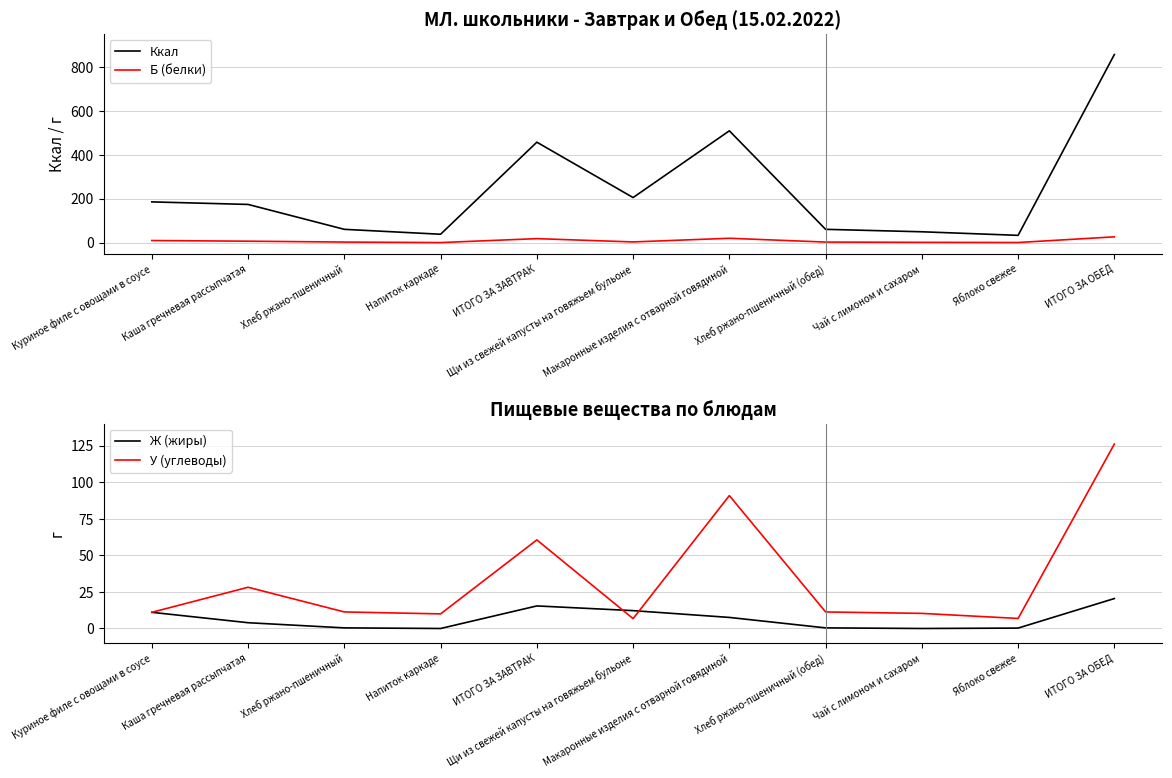

Reading left to right, list all the values displayed in this chart.

Ккал: Куриное филе с овощами в соусе=185.3	Каша гречневая рассыпчатая=173.7	Хлеб ржано-пшеничный=60.3	Напиток каркаде=37.9	ИТОГО ЗА ЗАВТРАК=457.2	Щи из свежей капусты на говяжьем бульоне=205.0	Макаронные изделия с отварной говядиной=509.0	Хлеб ржано-пшеничный (обед)=60.3	Чай с лимоном и сахаром=49.2	Яблоко свежее=32.9	ИТОГО ЗА ОБЕД=856.3
Б (белки): Куриное филе с овощами в соусе=9.3	Каша гречневая рассыпчатая=6.3	Хлеб ржано-пшеничный=2.3	Напиток каркаде=0.0	ИТОГО ЗА ЗАВТРАК=17.9	Щи из свежей капусты на говяжьем бульоне=2.9	Макаронные изделия с отварной говядиной=19.6	Хлеб ржано-пшеничный (обед)=2.3	Чай с лимоном и сахаром=1.0	Яблоко свежее=0.3	ИТОГО ЗА ОБЕД=26.1
Ж (жиры): Куриное филе с овощами в соусе=11.1	Каша гречневая рассыпчатая=4.0	Хлеб ржано-пшеничный=0.4	Напиток каркаде=0.0	ИТОГО ЗА ЗАВТРАК=15.4	Щи из свежей капусты на говяжьем бульоне=12.2	Макаронные изделия с отварной говядиной=7.6	Хлеб ржано-пшеничный (обед)=0.4	Чай с лимоном и сахаром=0.0	Яблоко свежее=0.3	ИТОГО ЗА ОБЕД=20.5
У (углеводы): Куриное филе с овощами в соусе=11.1	Каша гречневая рассыпчатая=28.2	Хлеб ржано-пшеничный=11.3	Напиток каркаде=10.0	ИТОГО ЗА ЗАВТРАК=60.5	Щи из свежей капусты на говяжьем бульоне=6.7	Макаронные изделия с отварной говядиной=90.8	Хлеб ржано-пшеничный (обед)=11.3	Чай с лимоном и сахаром=10.3	Яблоко свежее=6.9	ИТОГО ЗА ОБЕД=126.0